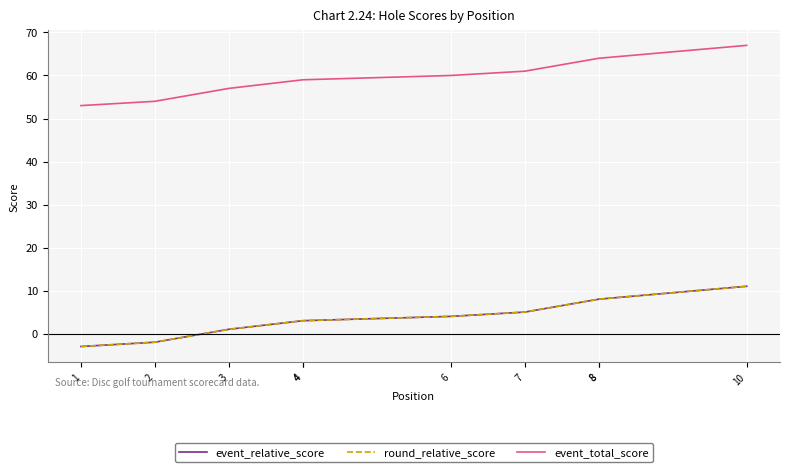

What is the approximate value of event_relative_score at 10, to the nearest 10?

10